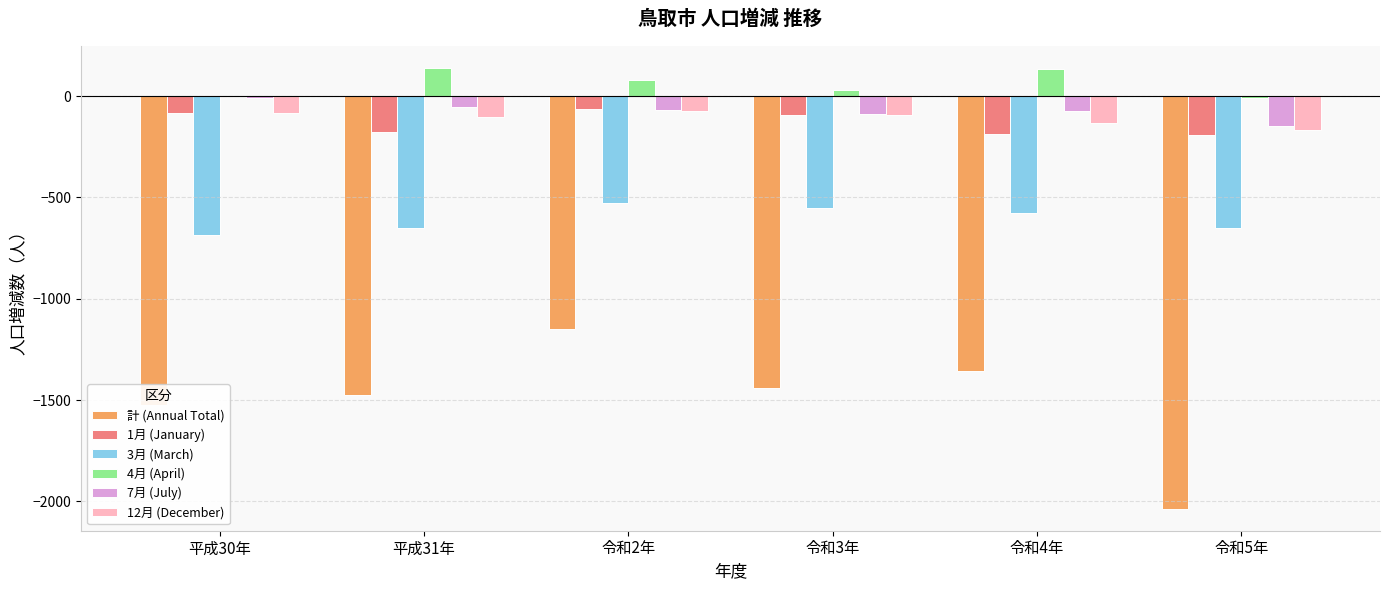

The value of 計 (Annual Total) at 令和3年 is -623. True or false?

False